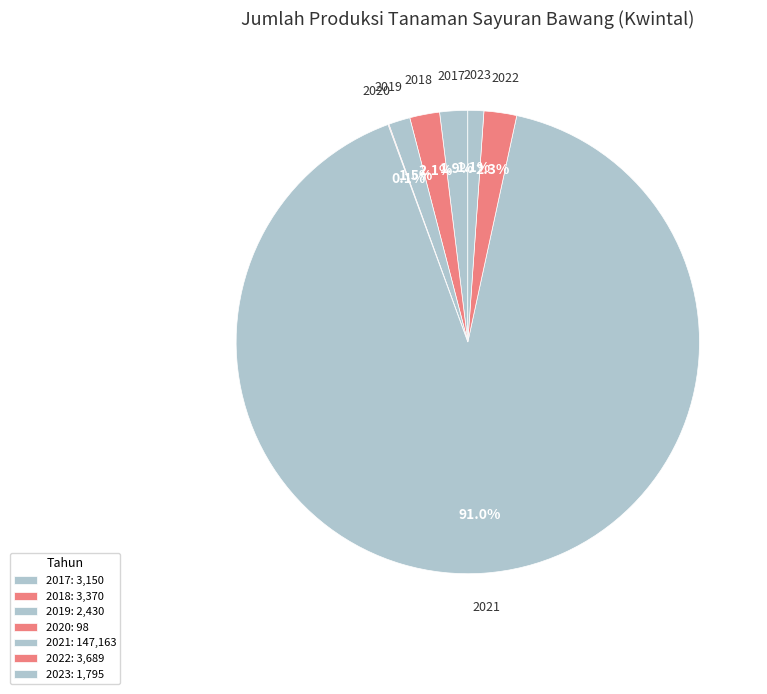

What portion of the pie excludes 2023?

98.9%